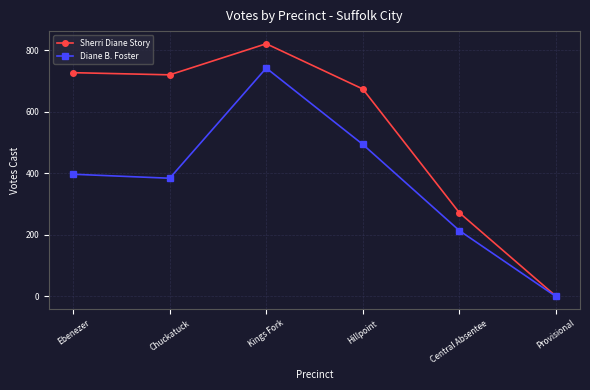

True or false: Sherri Diane Story has a value of 327 at Kings Fork.

False